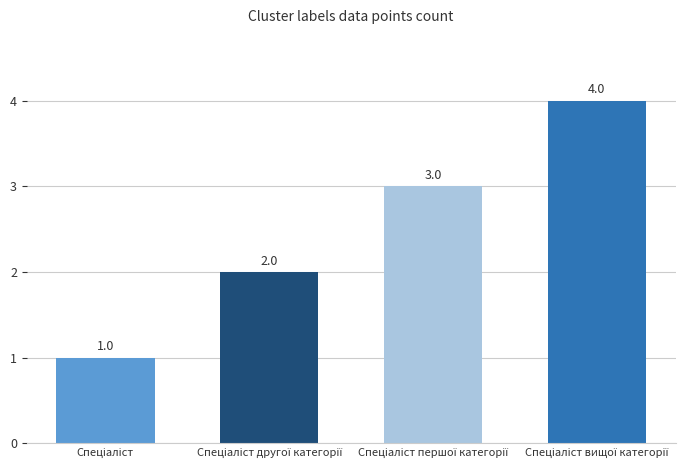

What is the difference between the maximum and minimum values?

3